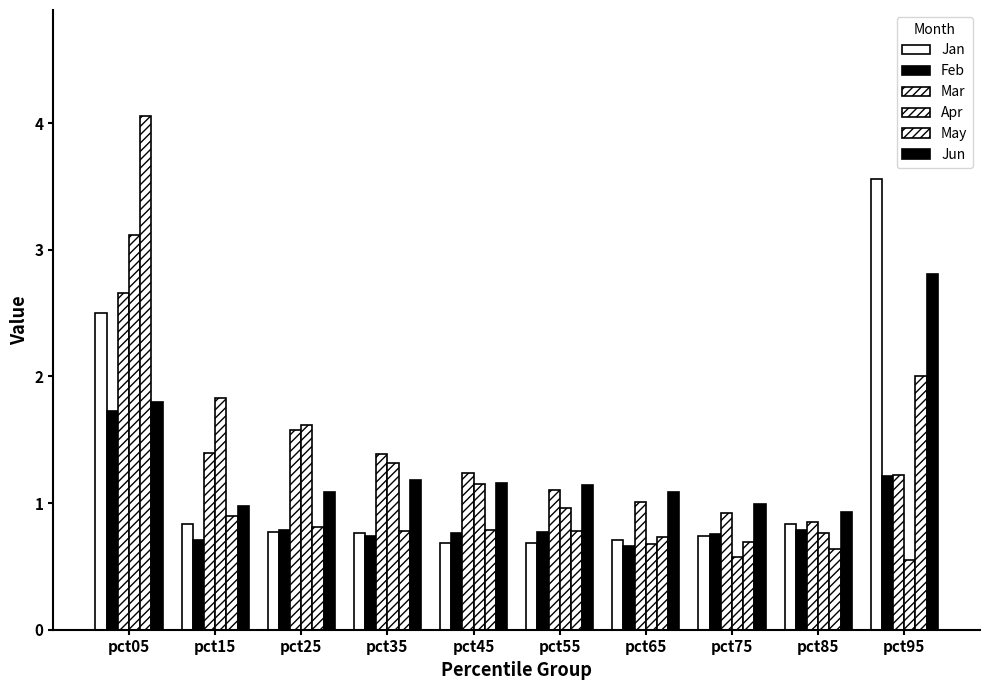

How many bars are there in each group?

6